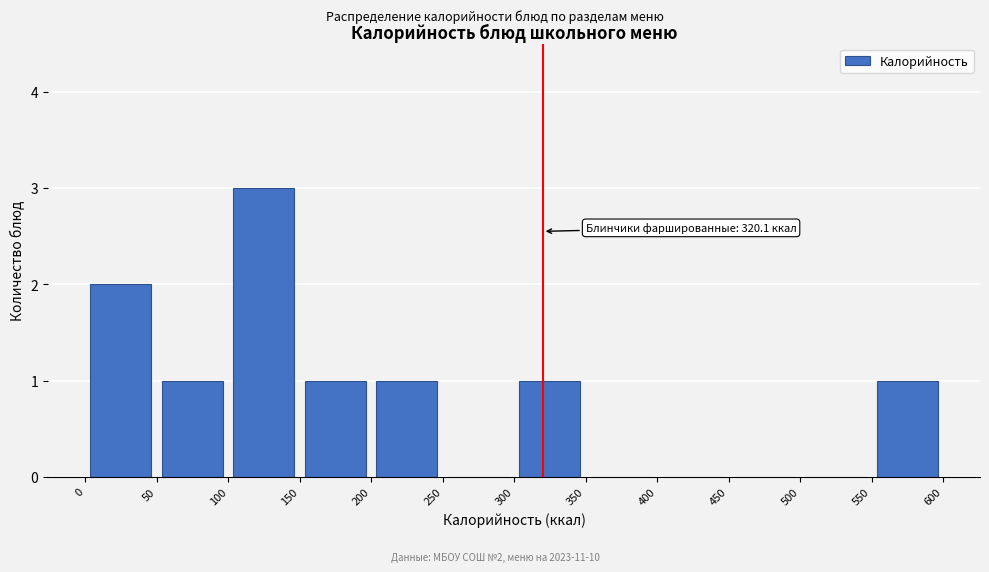

Which range on the x-axis has the tallest bar?

100 to 150